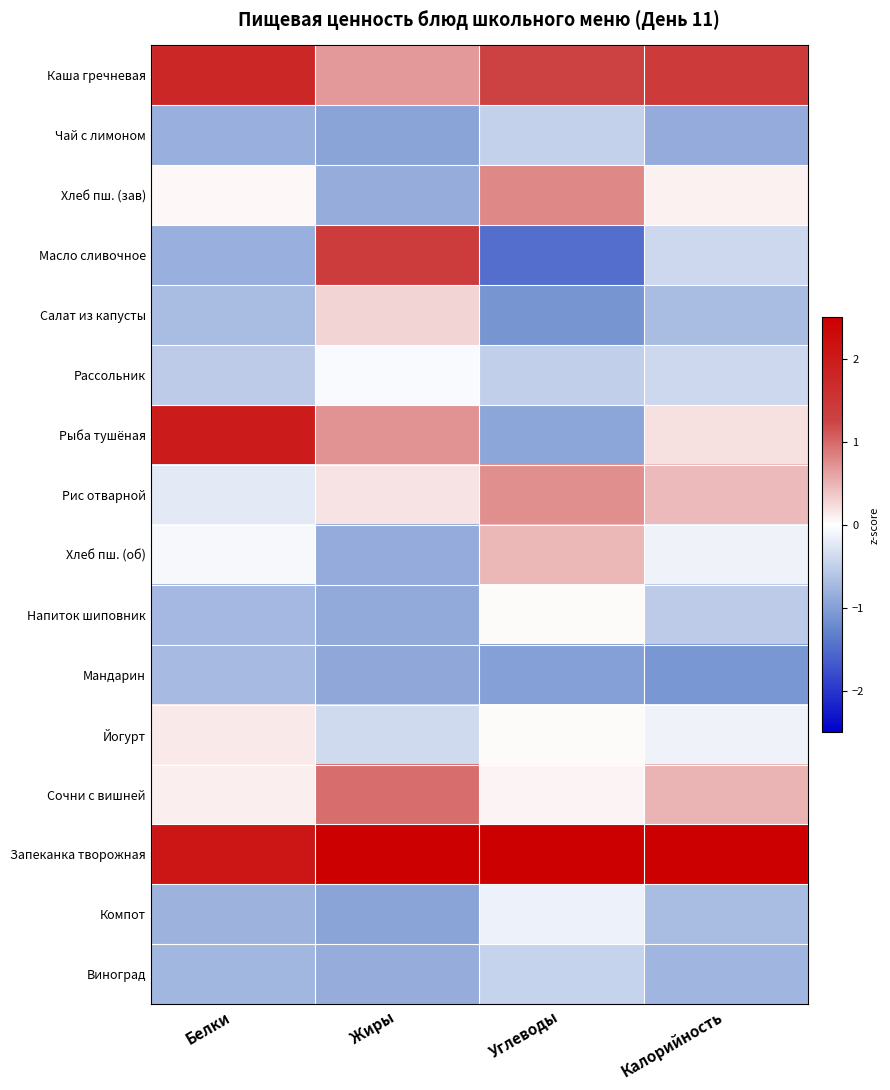

What is the maximum value shown in the chart?

3.1